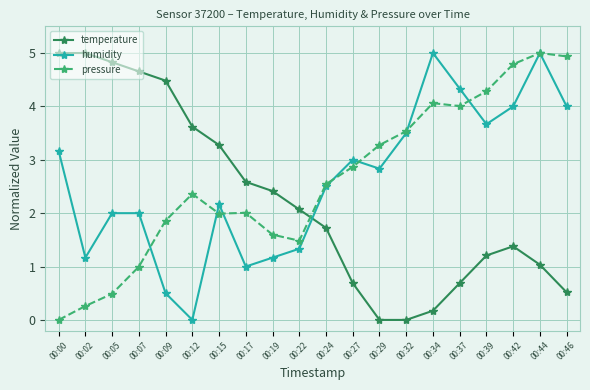

Rank the series at 00:46 from highest to lowest value.

pressure, humidity, temperature